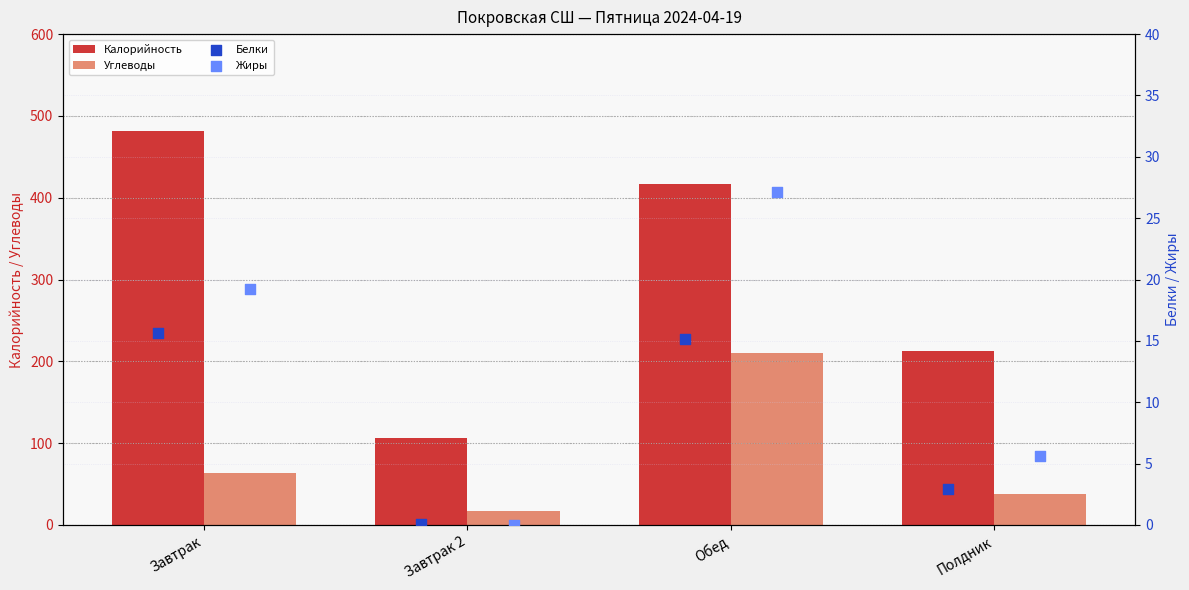

True or false: Калорийность has a value of 631.4 at Завтрак.

False